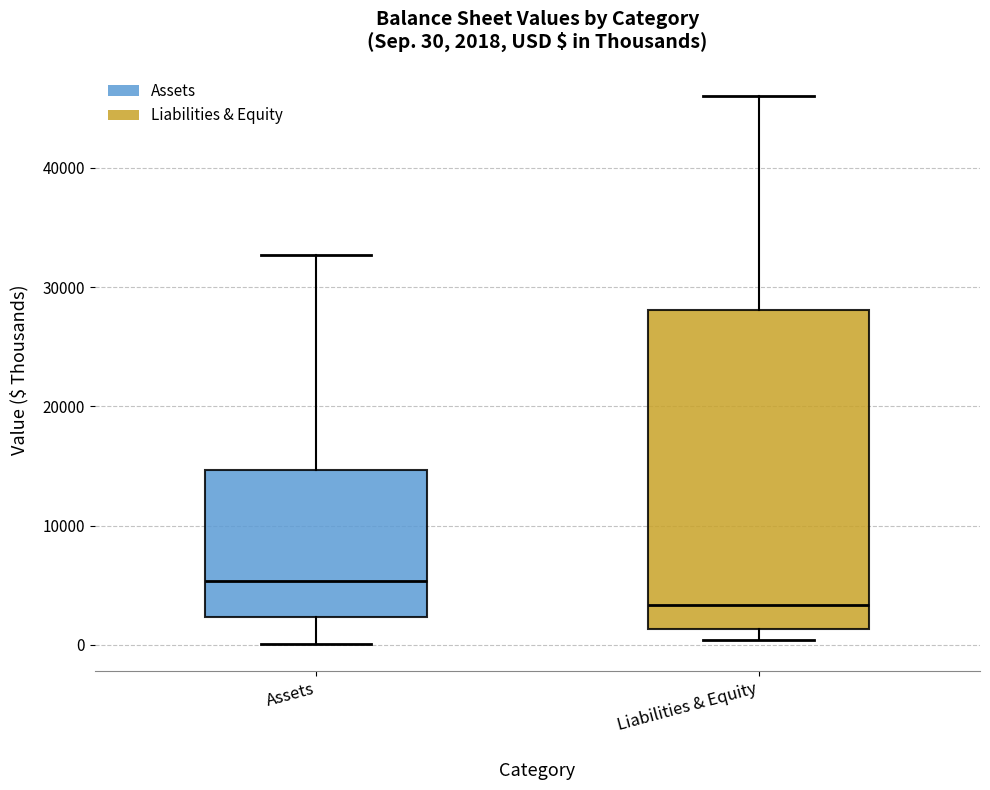

Which box has the highest median line?

Assets